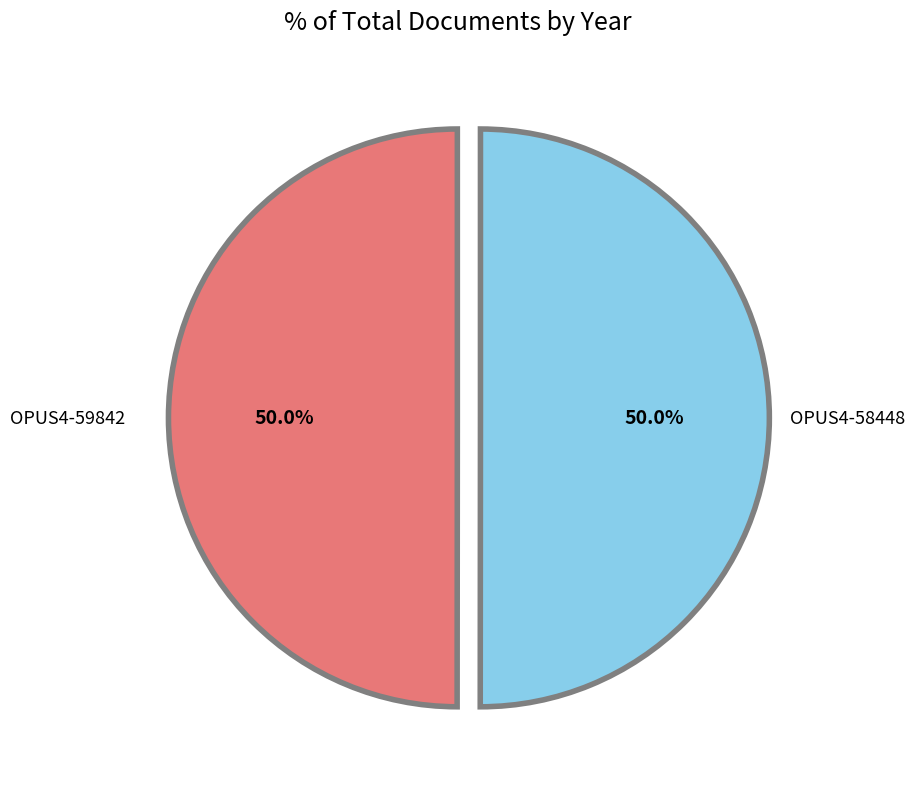

Combined, do OPUS4-59842 and OPUS4-58448 account for over 50%?

Yes